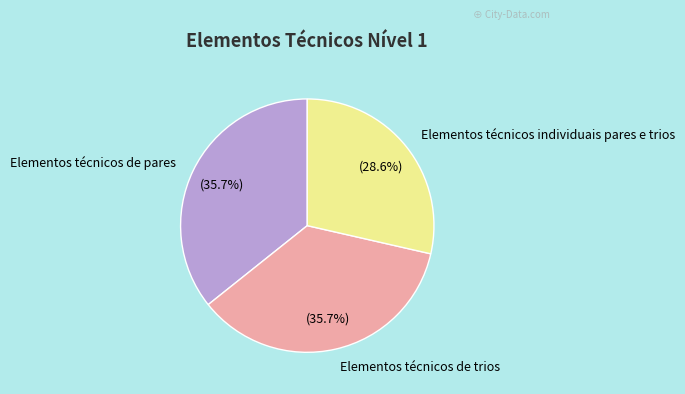

Is there any slice that represents more than half of the pie?

No